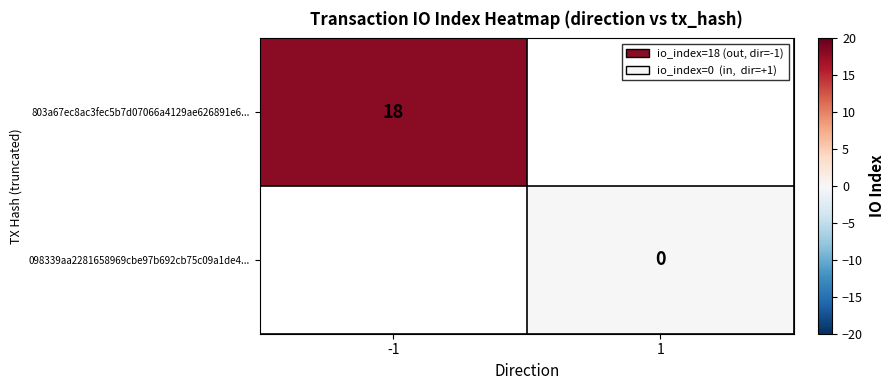

Which category has the lowest value in the 098339aa2281658969cbe97b692cb75c09a1de4... series?

-1